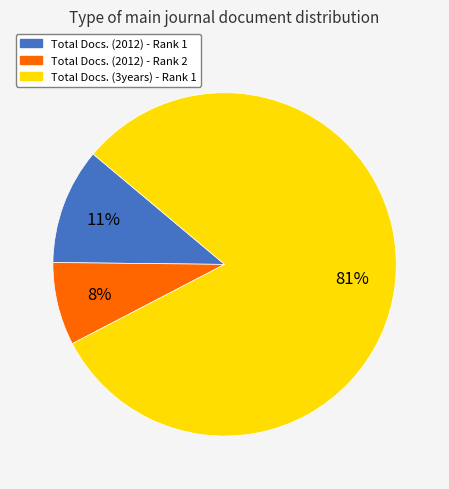

Combined, do Total Docs. (2012) - Rank 2 and Total Docs. (2012) - Rank 1 account for over 50%?

No